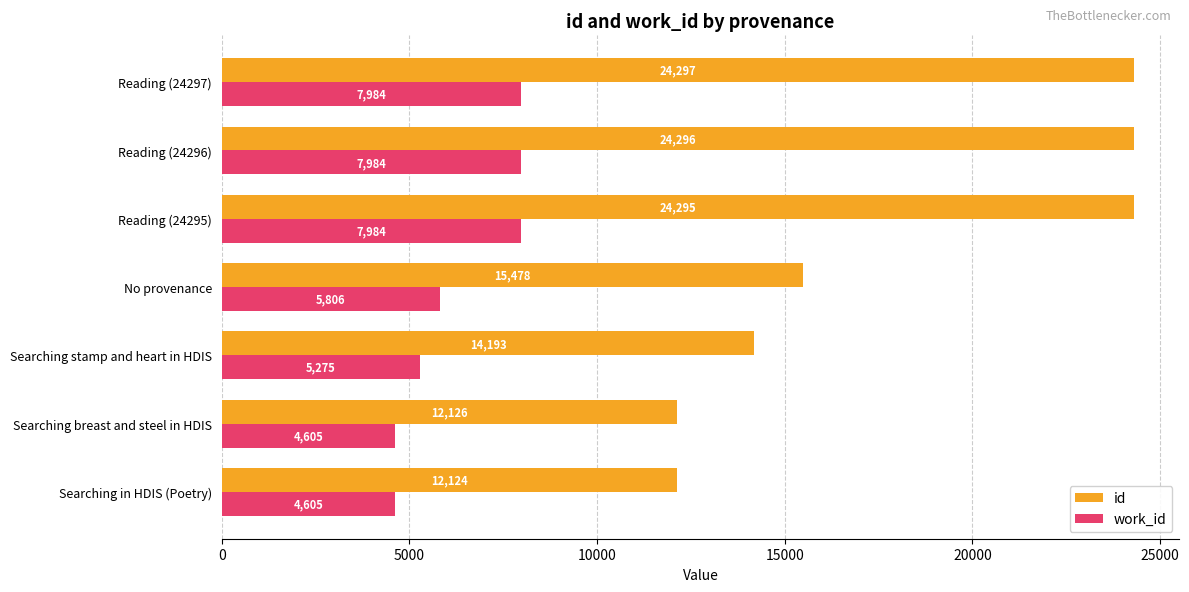

What is the difference between the highest and lowest values at Searching stamp and heart in HDIS?

8918